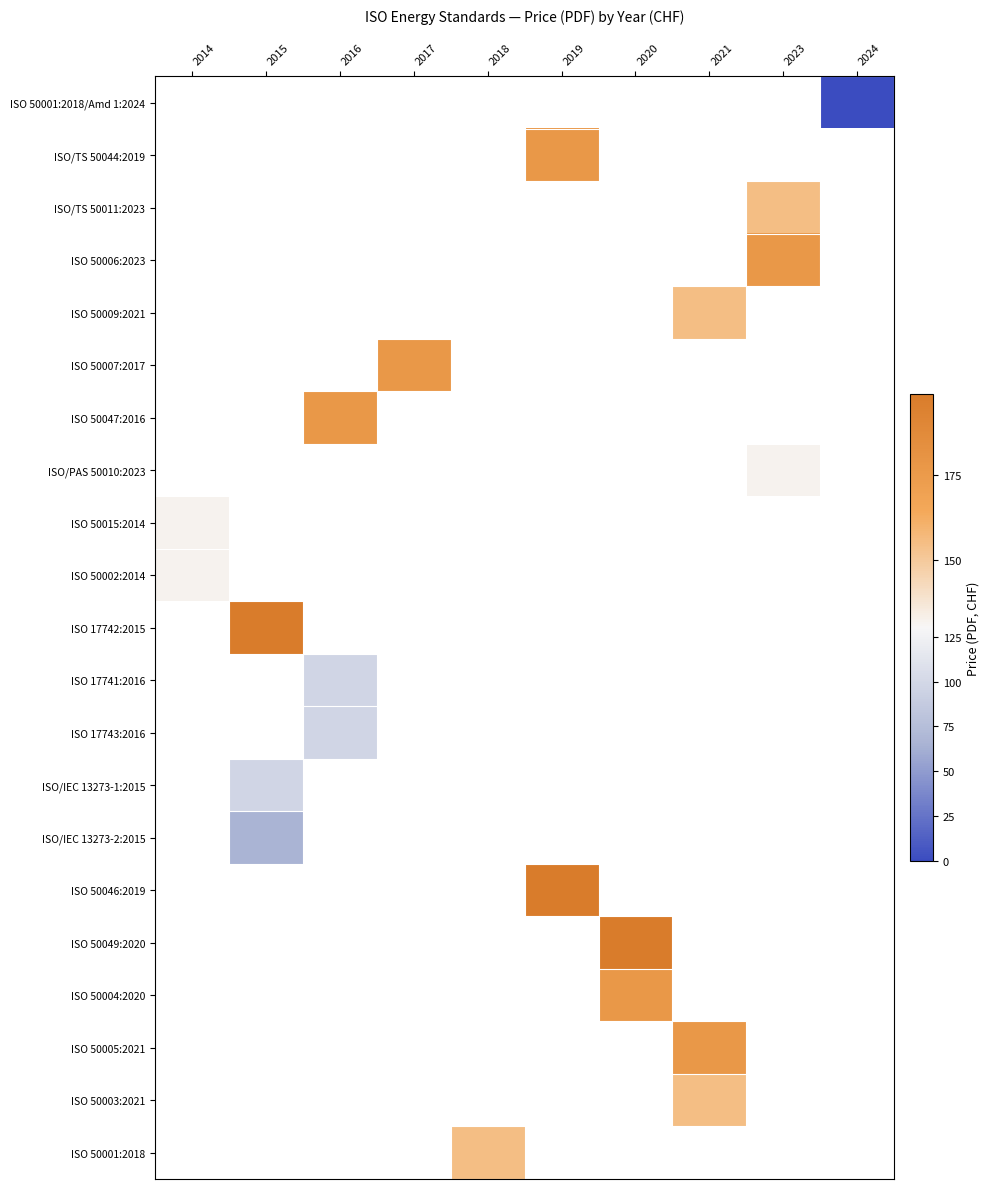

At which category does the chart reach its minimum across all series?

2024